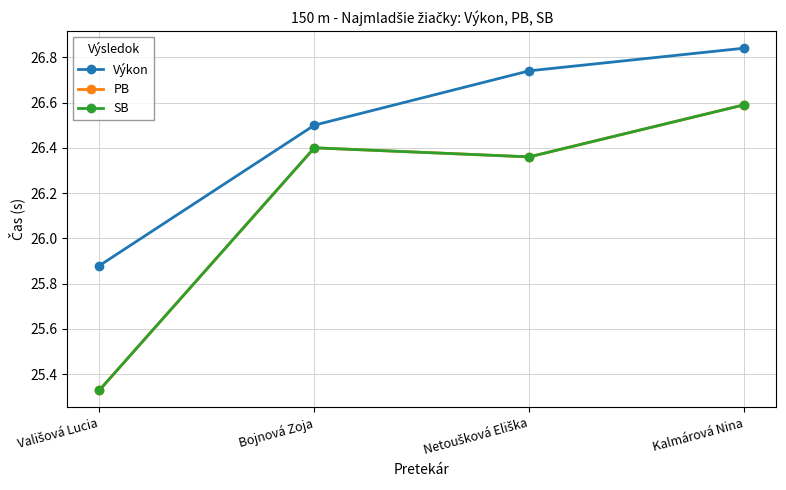

Does the chart display data point markers on the line(s)?

Yes